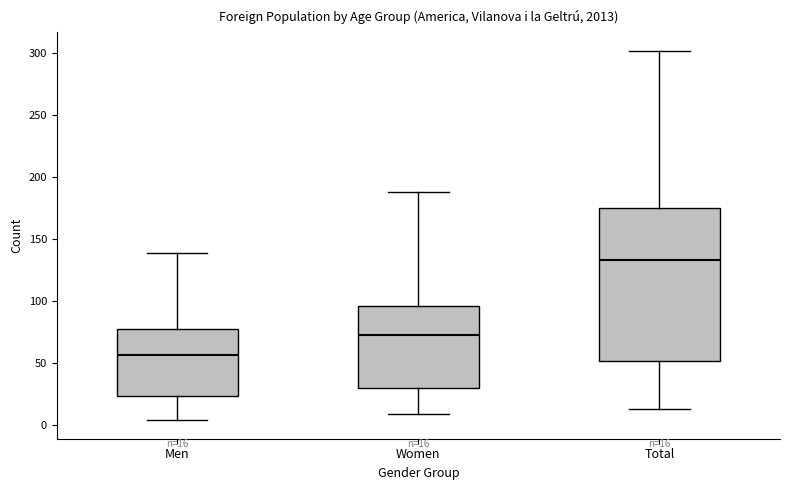

Which box has the highest median line?

Total